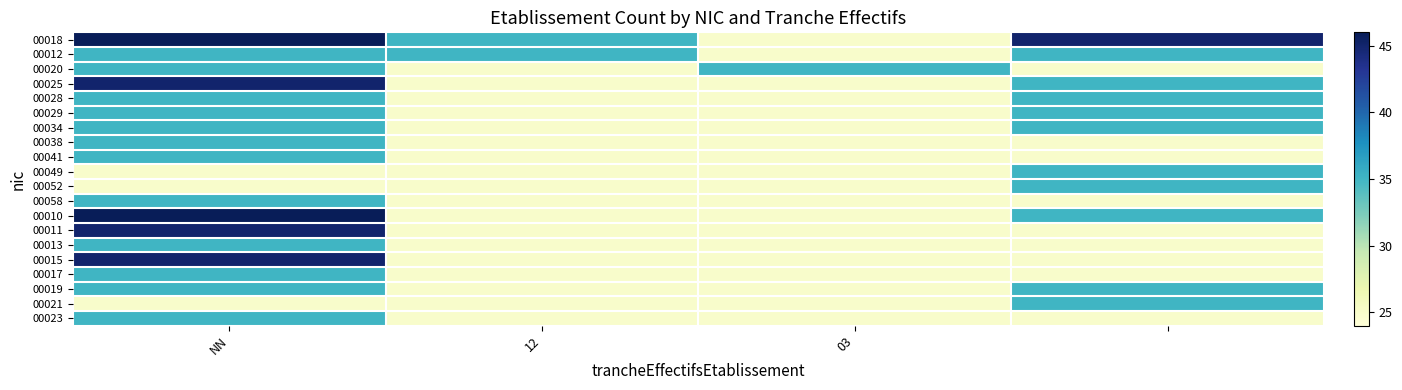

At which category is the sum across all series the highest?

NN